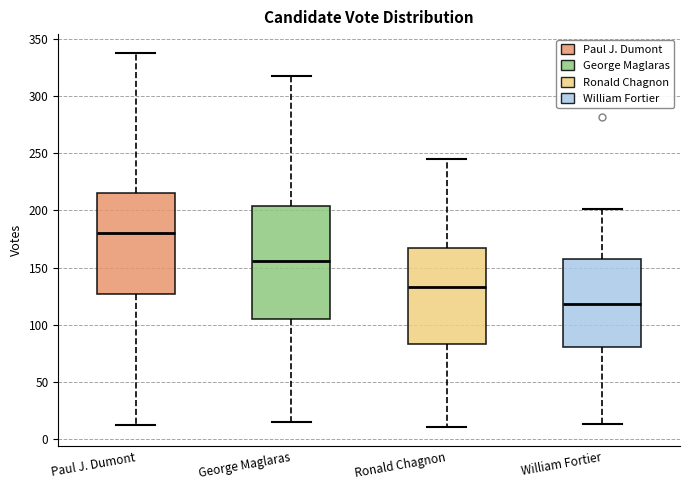

Which box has the highest median line?

Paul J. Dumont